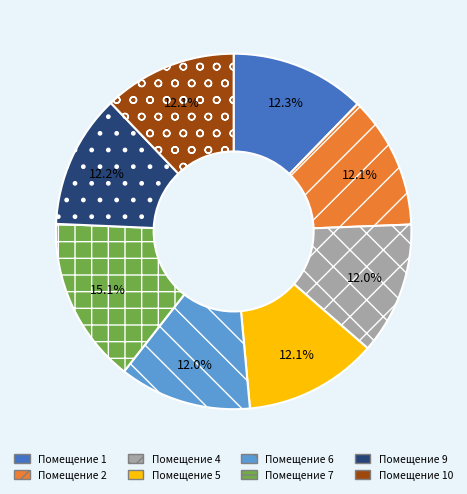

Which has a higher value, Помещение 6 or Помещение 7?

Помещение 7